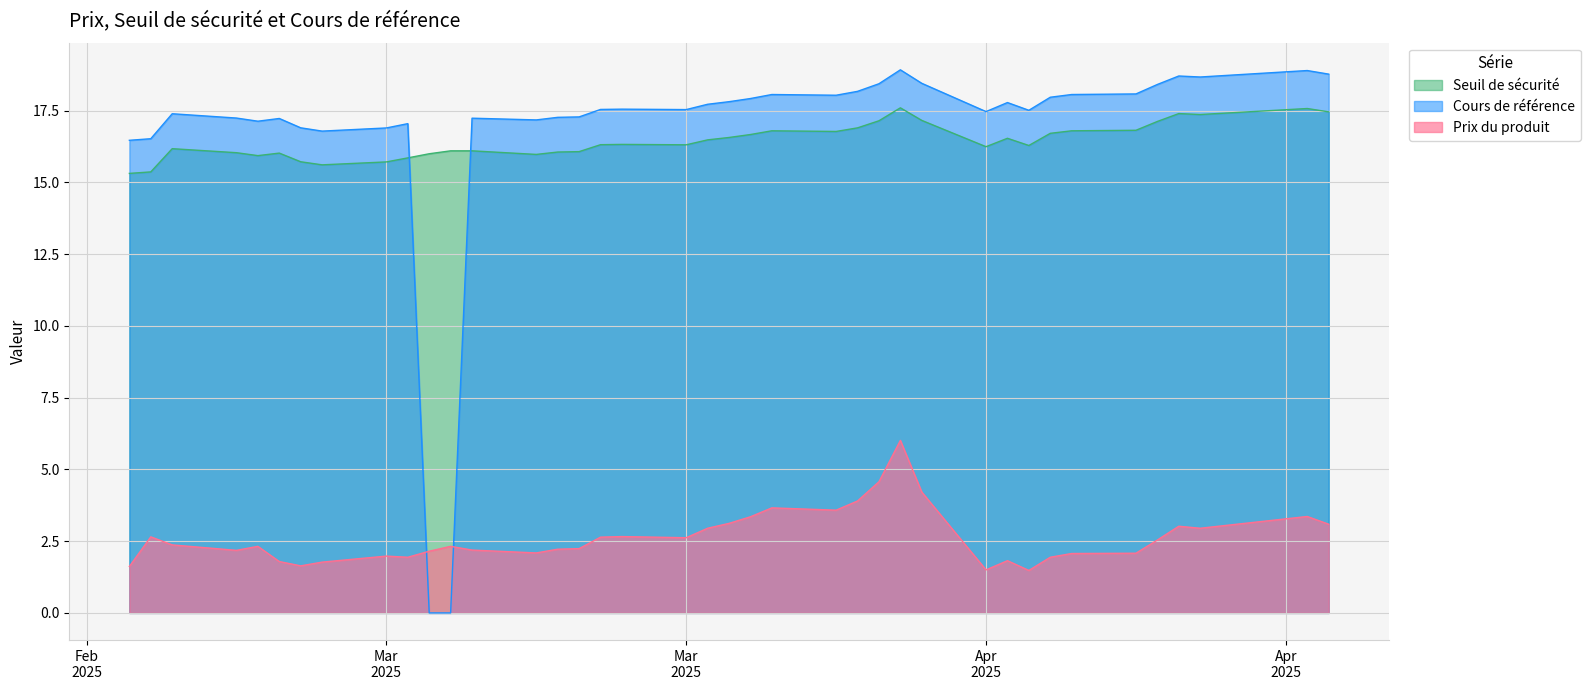

What are all the series names shown in the legend?

Seuil de sécurité, Cours de référence, Prix du produit